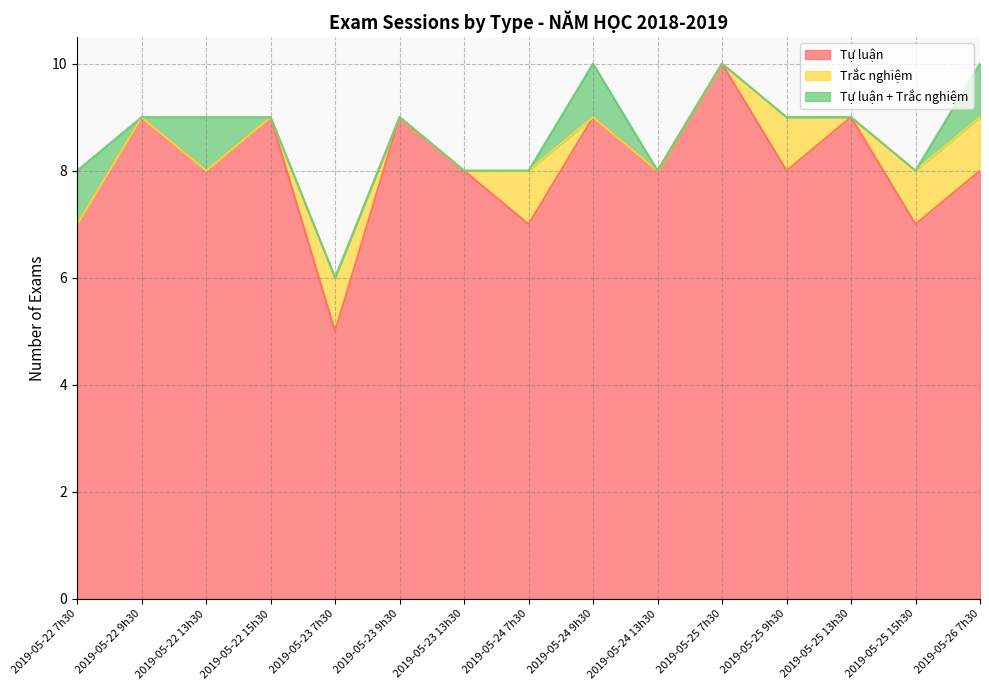

What are all the series names shown in the legend?

Tự luận, Trắc nghiệm, Tự luận + Trắc nghiệm